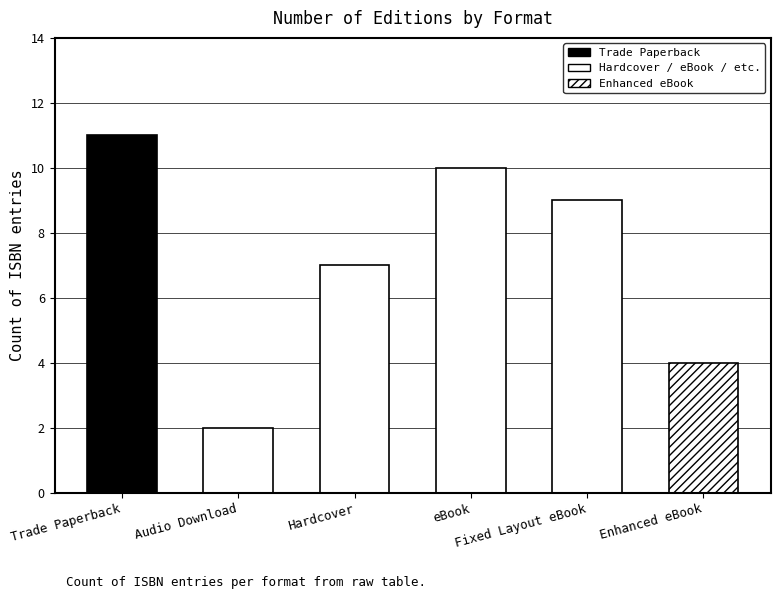

Where does the data first go above 9?

Trade Paperback